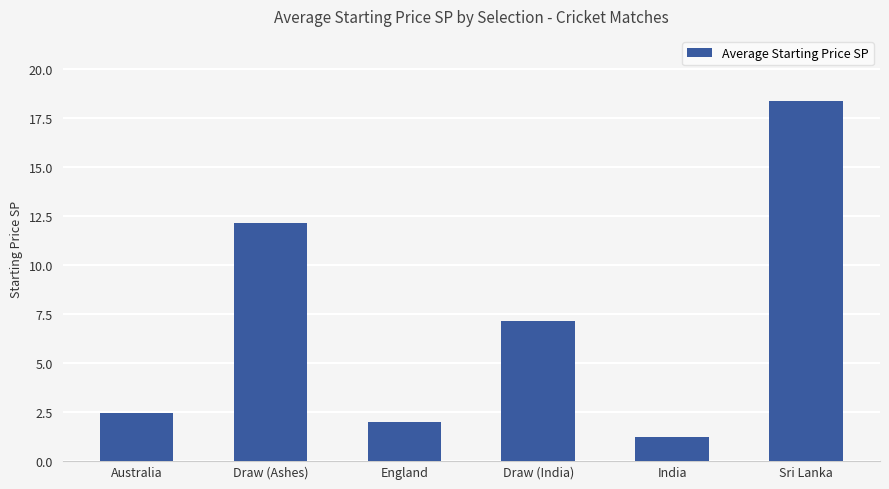

The value at Draw (India) is 9.4. True or false?

False